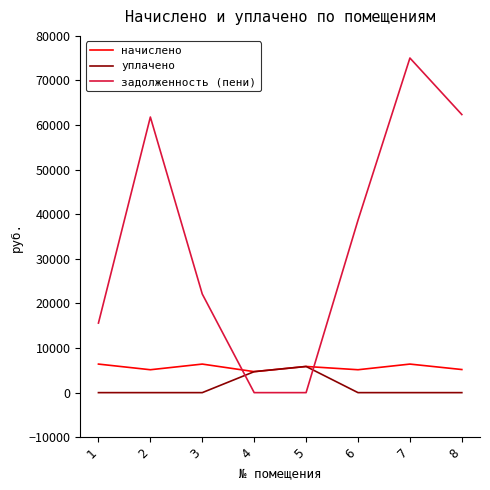

Between which two adjacent categories do задолженность (пени) and уплачено first intersect?

3 and 4